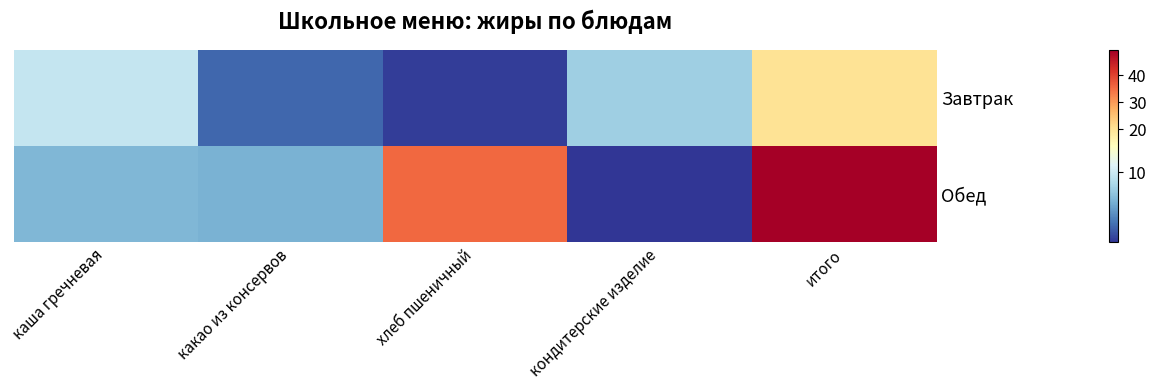

At how many categories does at least one series exceed 20?

2